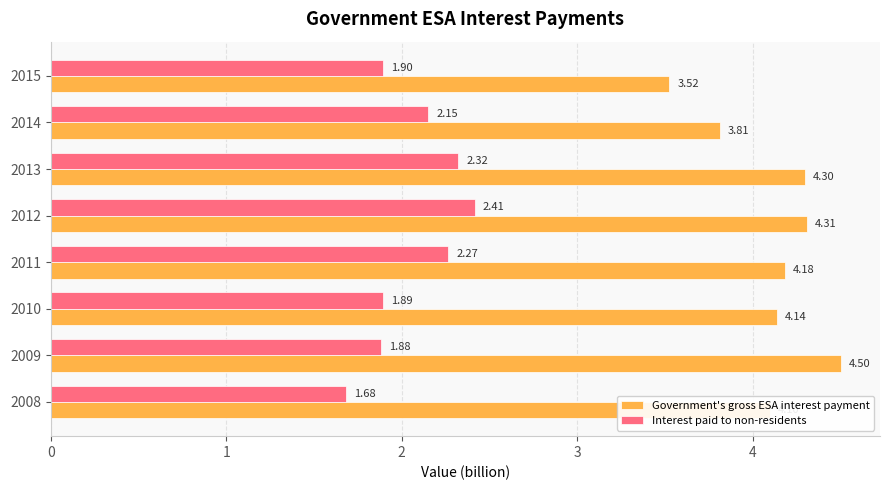

Which series has the largest total across all categories?

Government's gross ESA interest payment